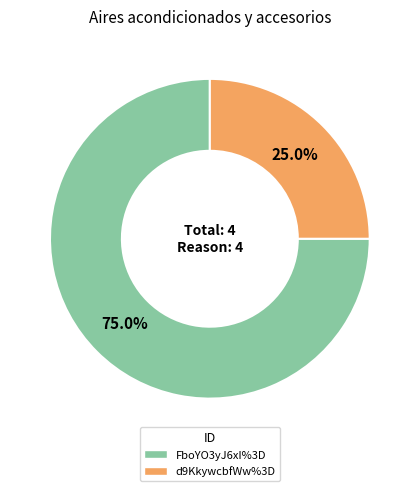

Rank the categories by value from highest to lowest.

FboYO3yJ6xI%3D, d9KkywcbfWw%3D